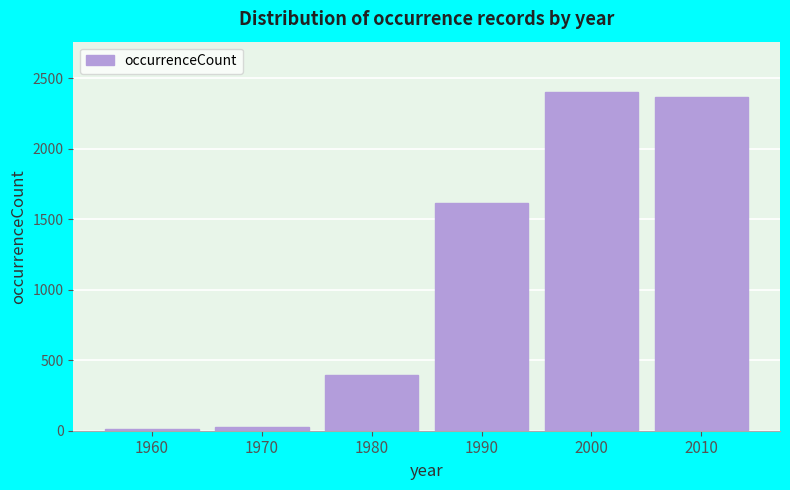

Reading left to right, what are all the values shown in this chart?

1960=9	1970=28	1980=394	1990=1612	2000=2400	2010=2370